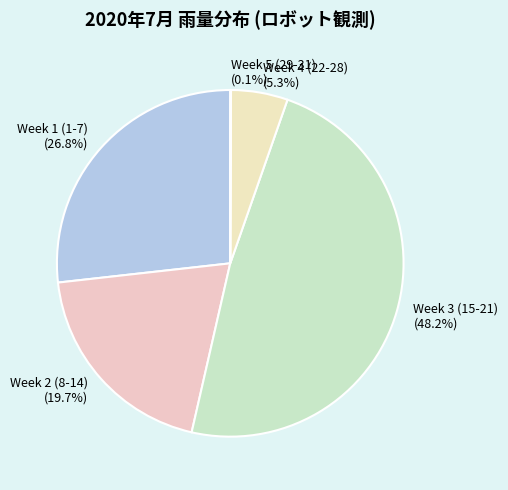

Does any single category account for the majority?

No